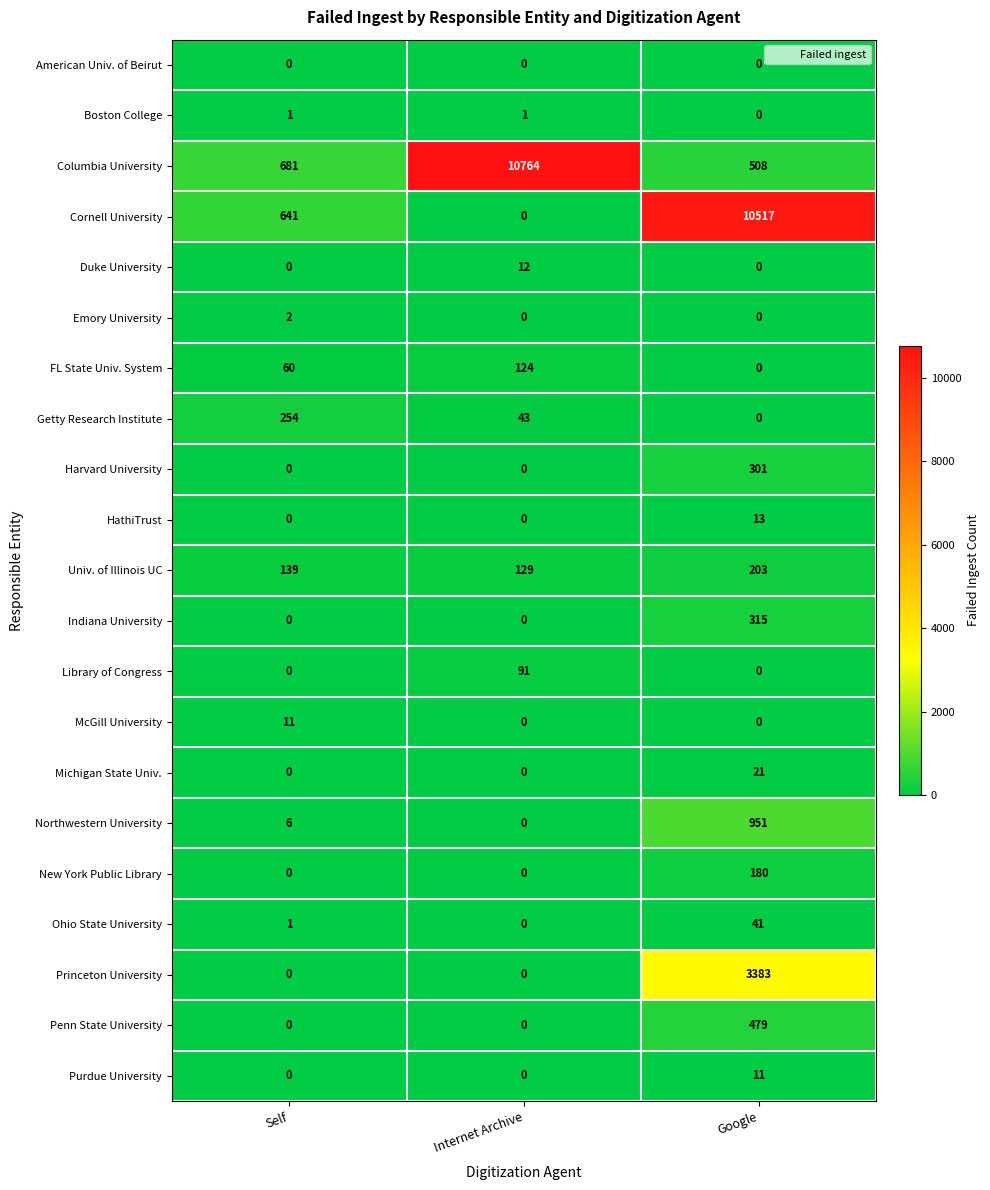

At how many categories does at least one series exceed 1935?

2